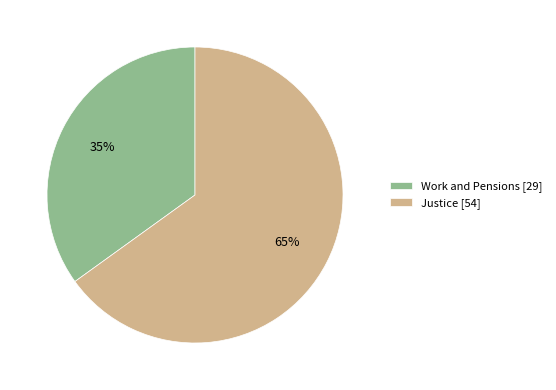

To the nearest percent, what is the combined percentage of Work and Pensions and Justice?

100%